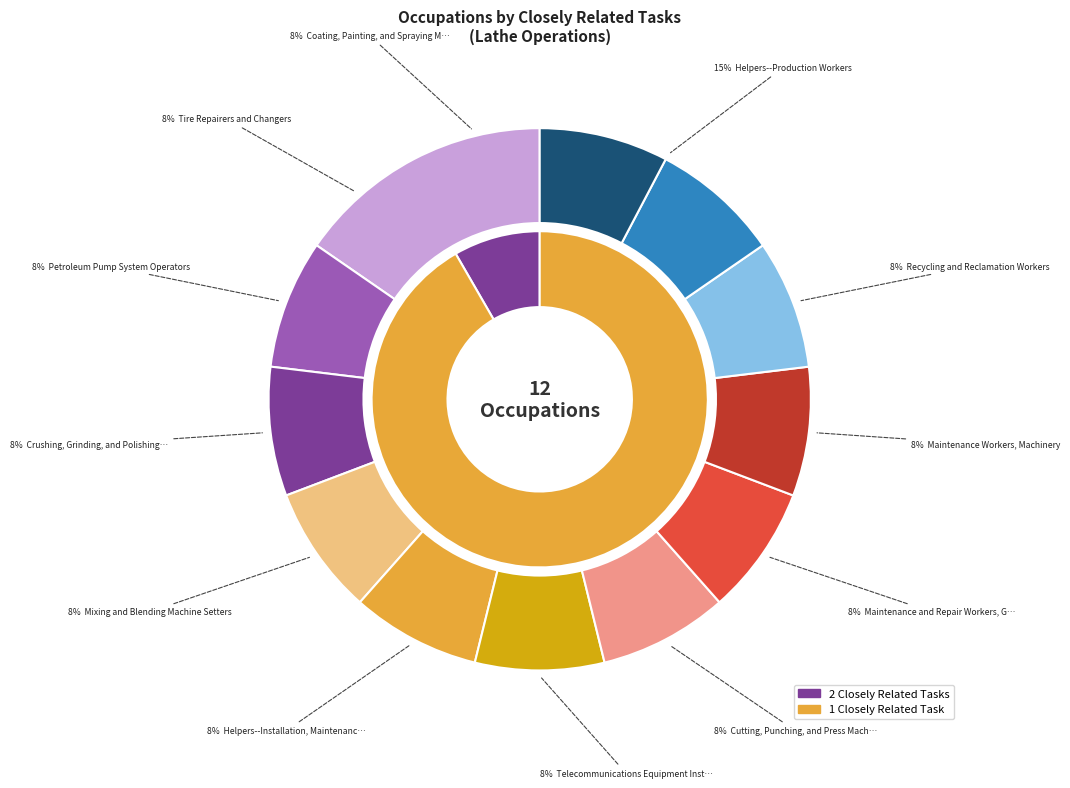

Which has a higher value, Helpers--Production Workers or Helpers--Installation, Maintenance, and Repair?

Helpers--Production Workers